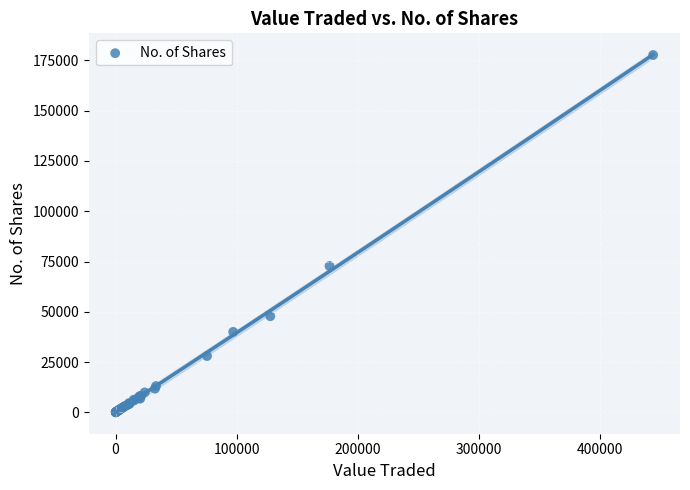

What Y value in the scatter plot is closest to 88859?

72759